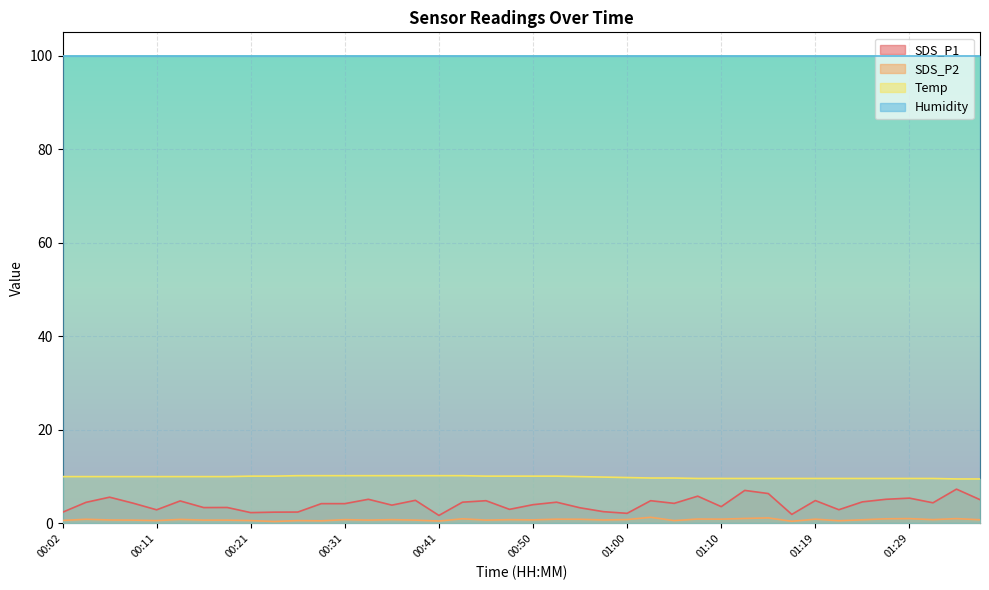

The value of Temp at 00:21 is 10.1. True or false?

True